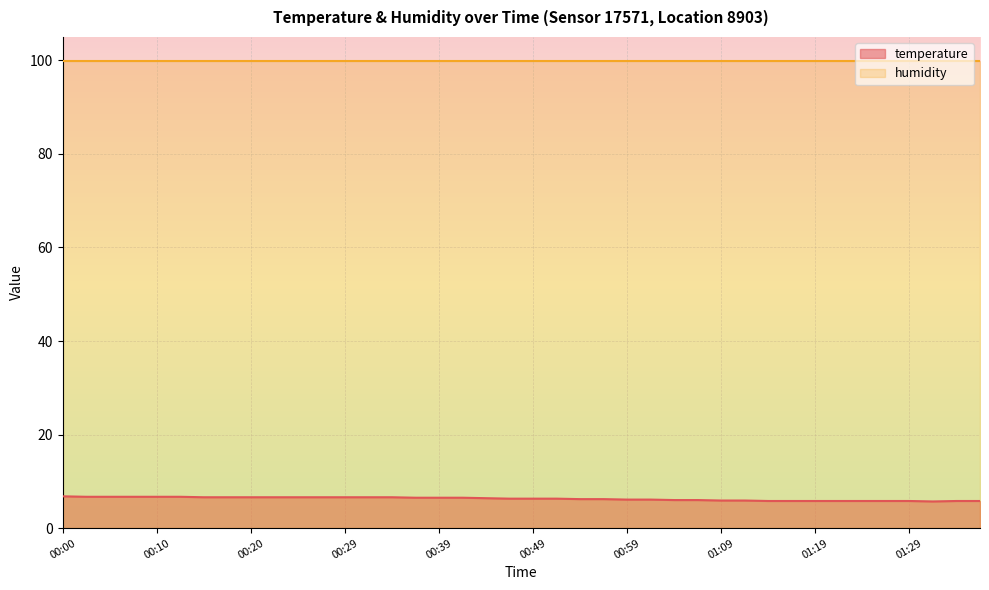

Is it true that the value at 00:37 is 11.4?

False